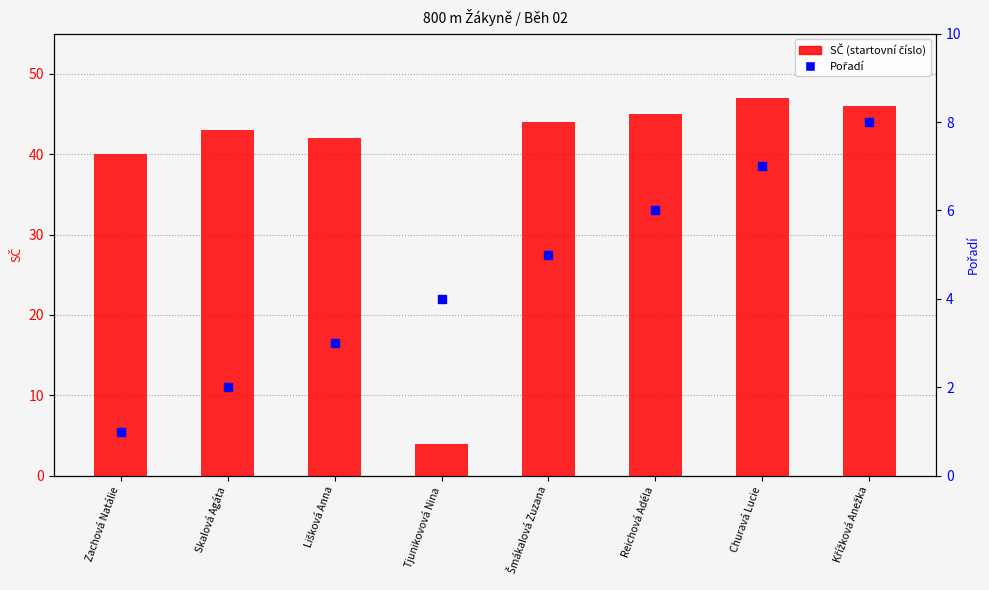

Which series has the largest Y range (max minus min)?

SČ (startovní číslo)